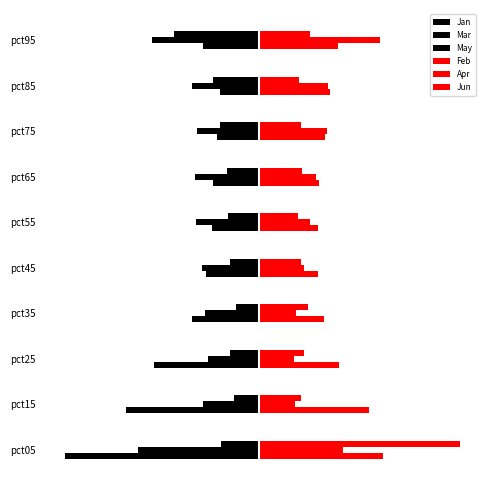

What is the value of the Jun bar at the 1st from the left?

3.5